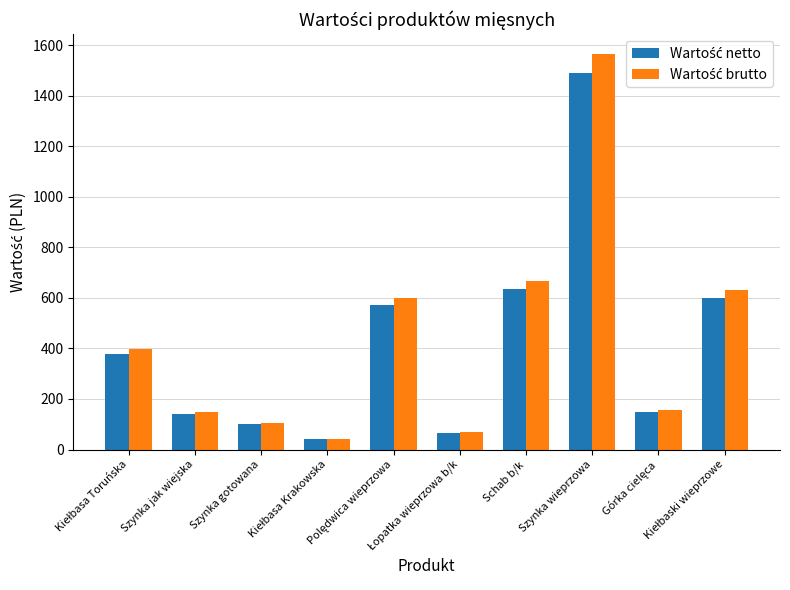

What is the greatest value displayed?

1564.5